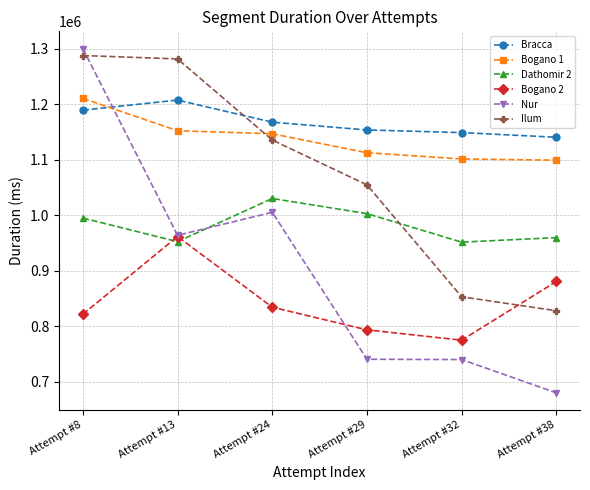

At which category does the chart reach its minimum across all series?

Attempt #38